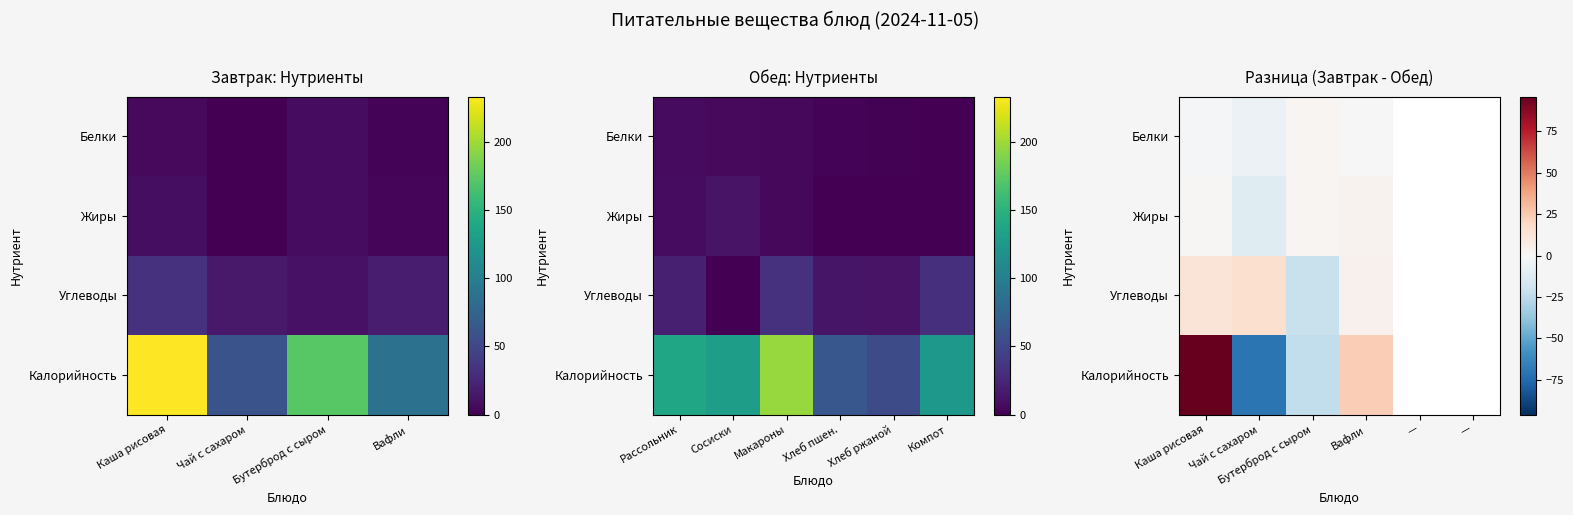

How many categories are shown in the chart?

6